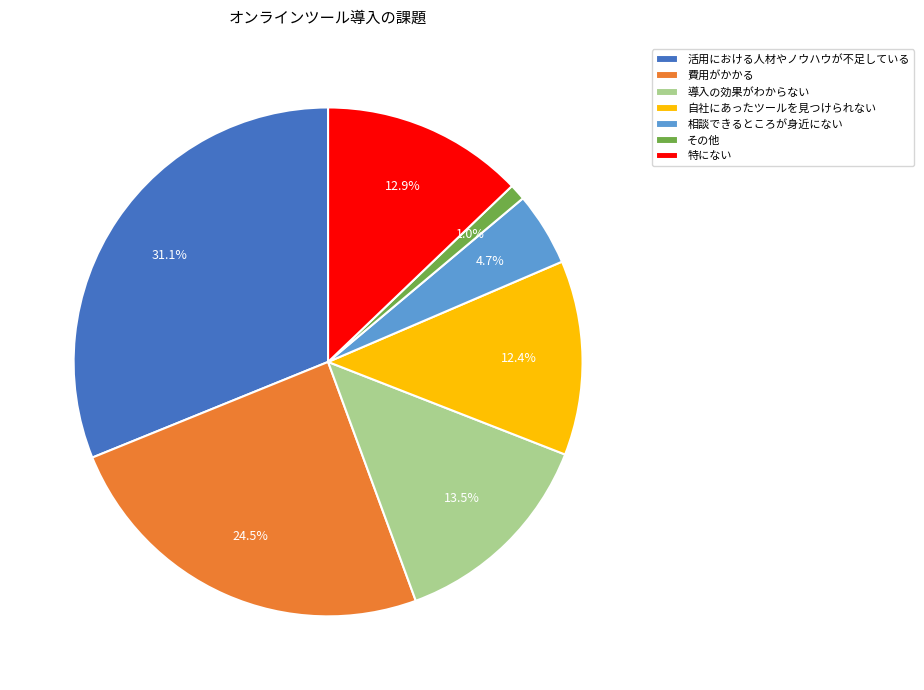

Is その他 the majority of the pie?

No